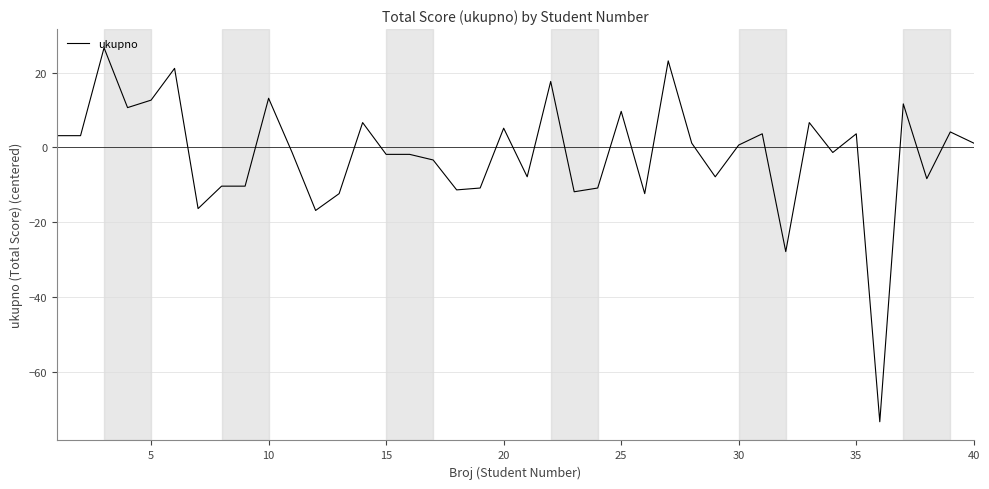

Reading left to right, transcribe all the data shown in this chart.

3.1	3.1	26.6	10.6	12.6	21.1	-16.4	-10.4	-10.4	13.1	-1.4	-16.9	-12.4	6.6	-1.9	-1.9	-3.4	-11.4	-10.9	5.1	-7.9	17.6	-11.9	-10.9	9.6	-12.4	23.1	1.1	-7.9	0.6	3.6	-27.9	6.6	-1.4	3.6	-73.4	11.6	-8.4	4.1	1.1